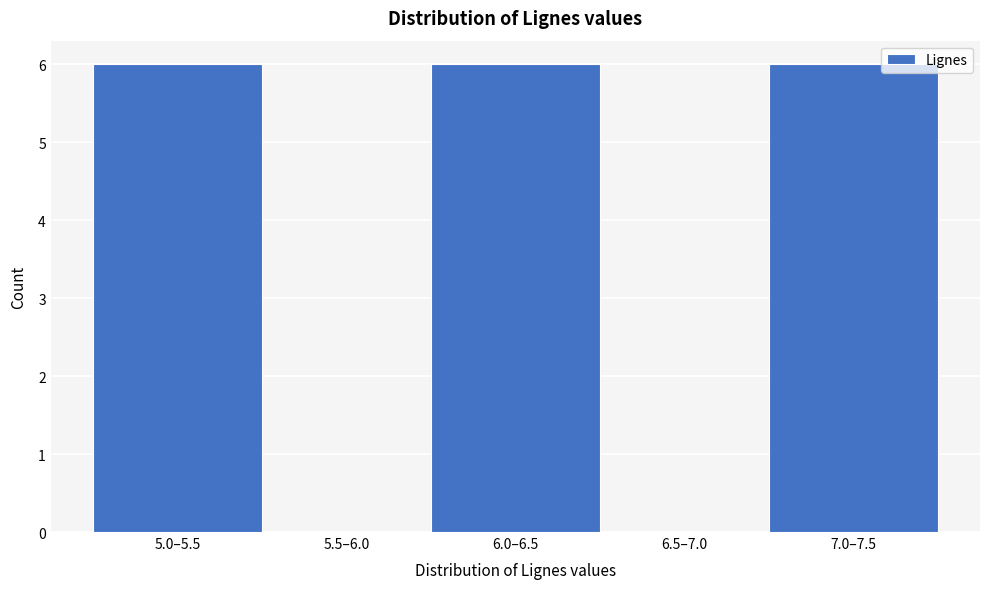

Reading left to right, transcribe all the data shown in this chart.

5.0–5.5=6	5.5–6.0=0	6.0–6.5=6	6.5–7.0=0	7.0–7.5=6